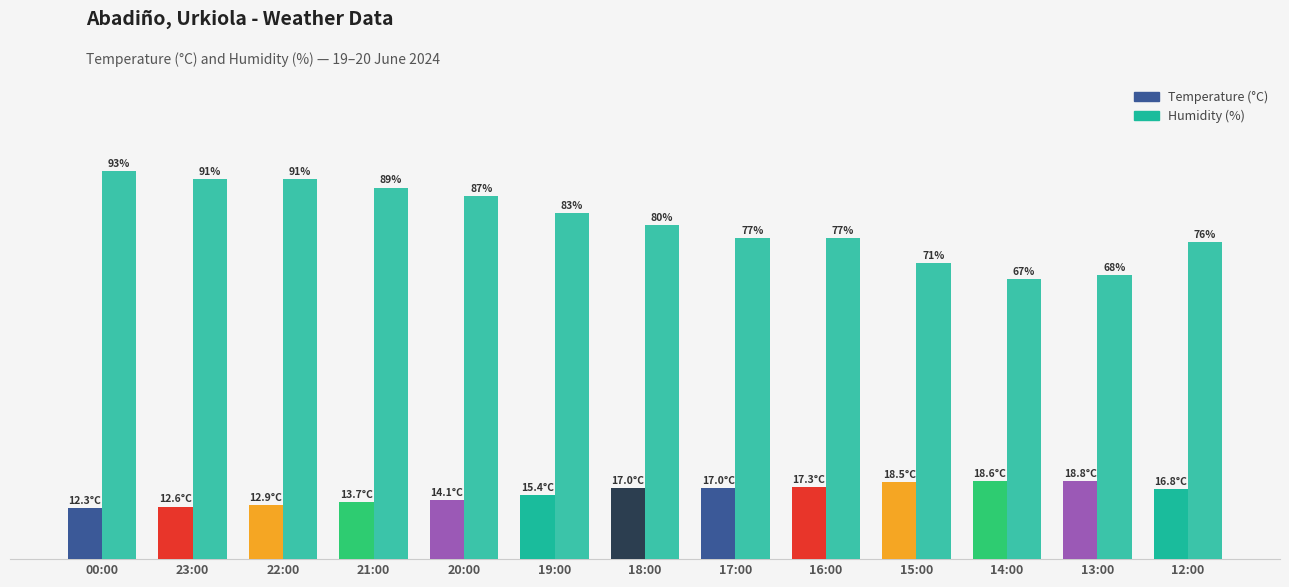

Does the chart contain stacked bars?

No